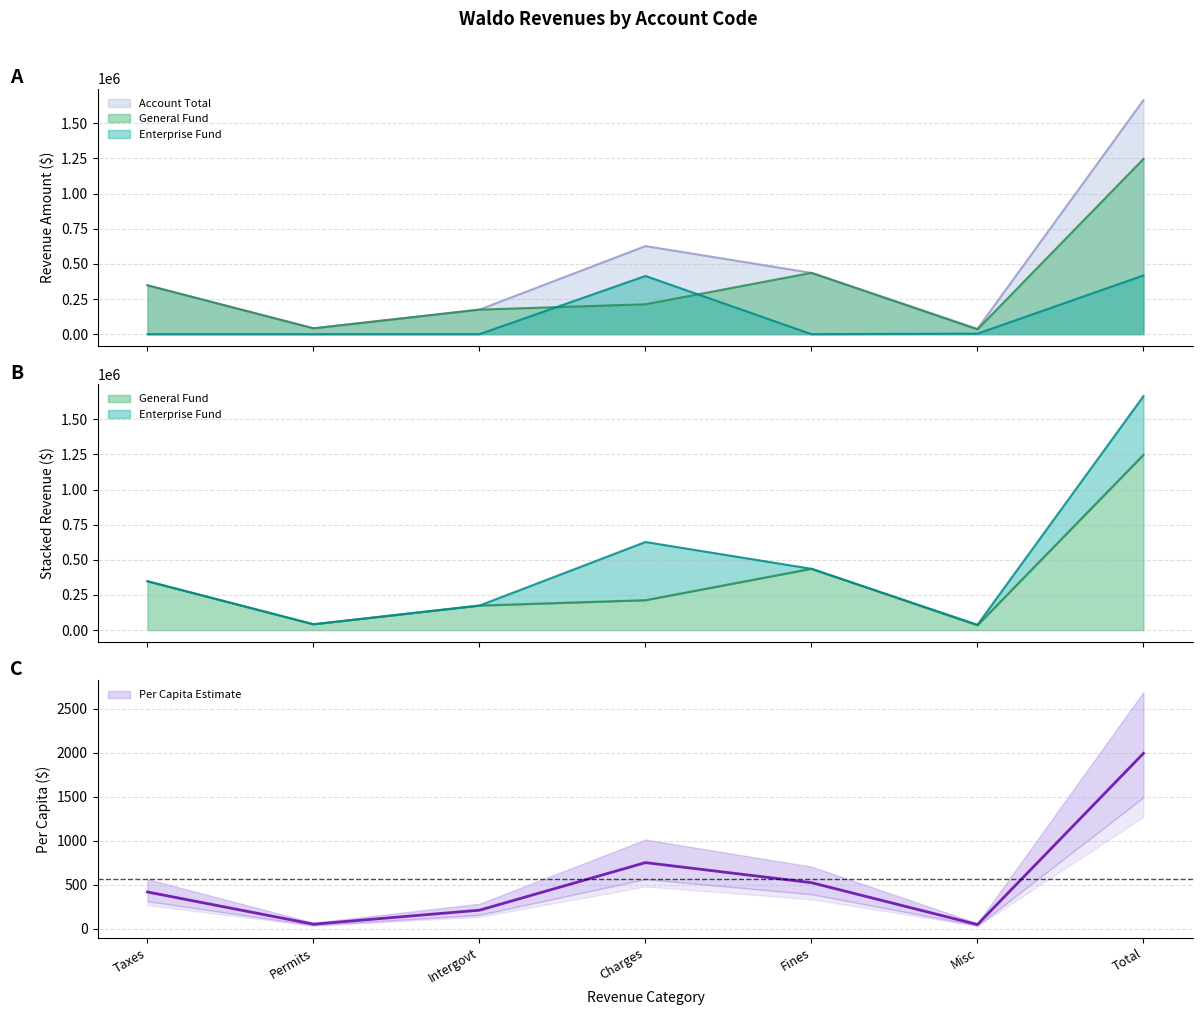

The chart shows a value of 1990.7 at Total. True or false?

True